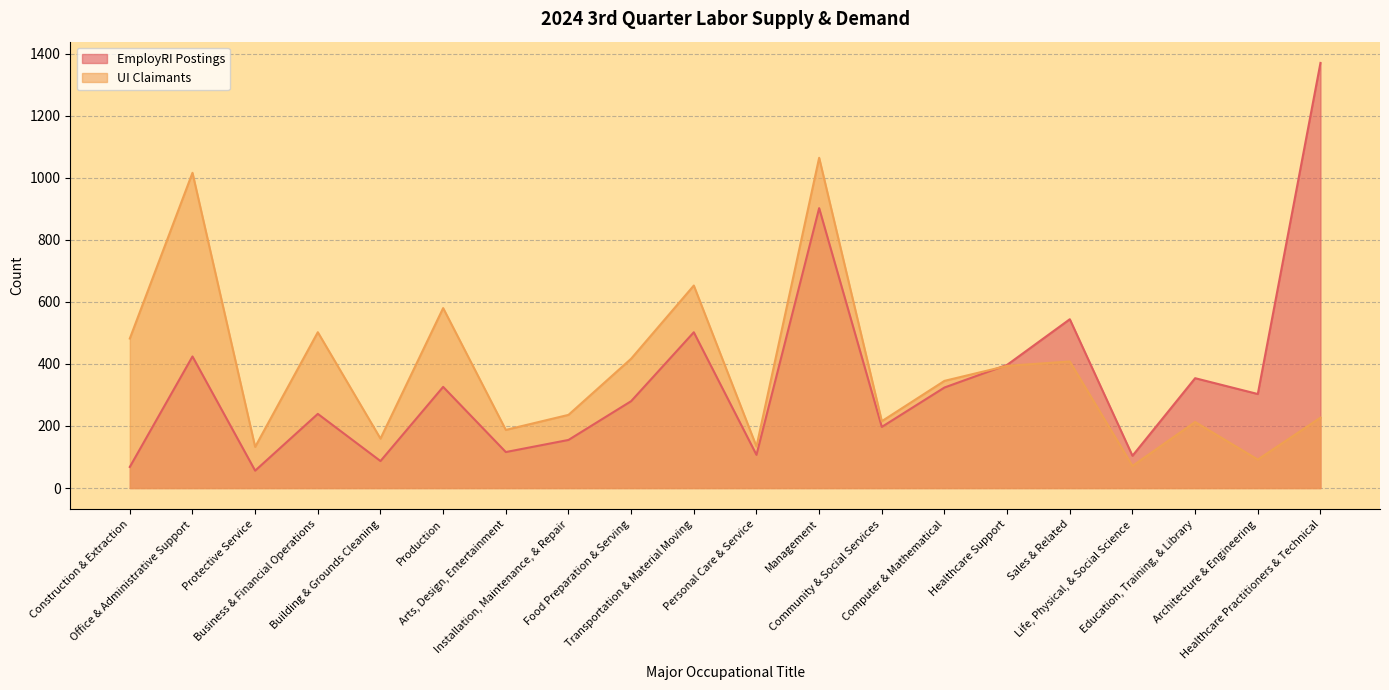

What is the greatest value displayed?

1370.0